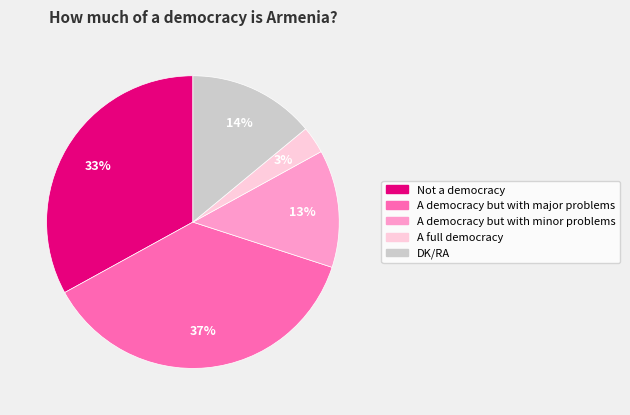

Rank the categories by value from lowest to highest.

A full democracy, A democracy but with minor problems, DK/RA, Not a democracy, A democracy but with major problems